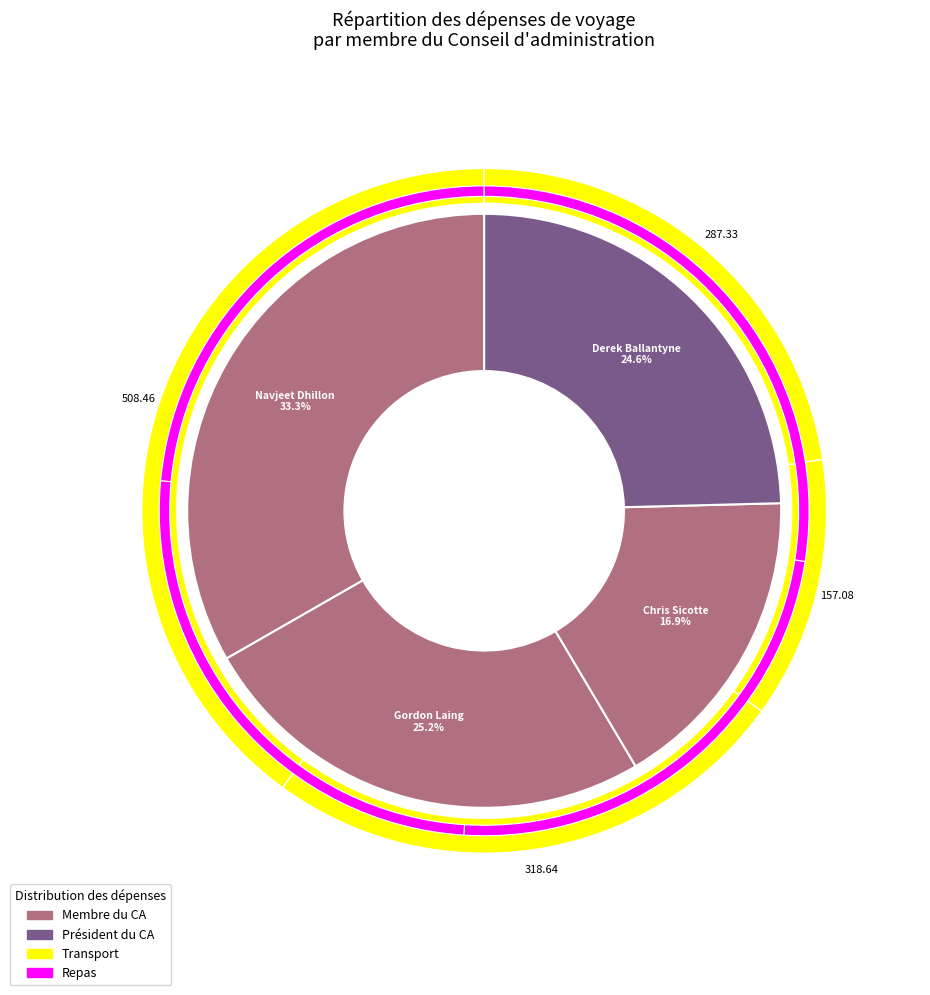

What percentage do Chris Sicotte and Derek Ballantyne together represent?

41.5%